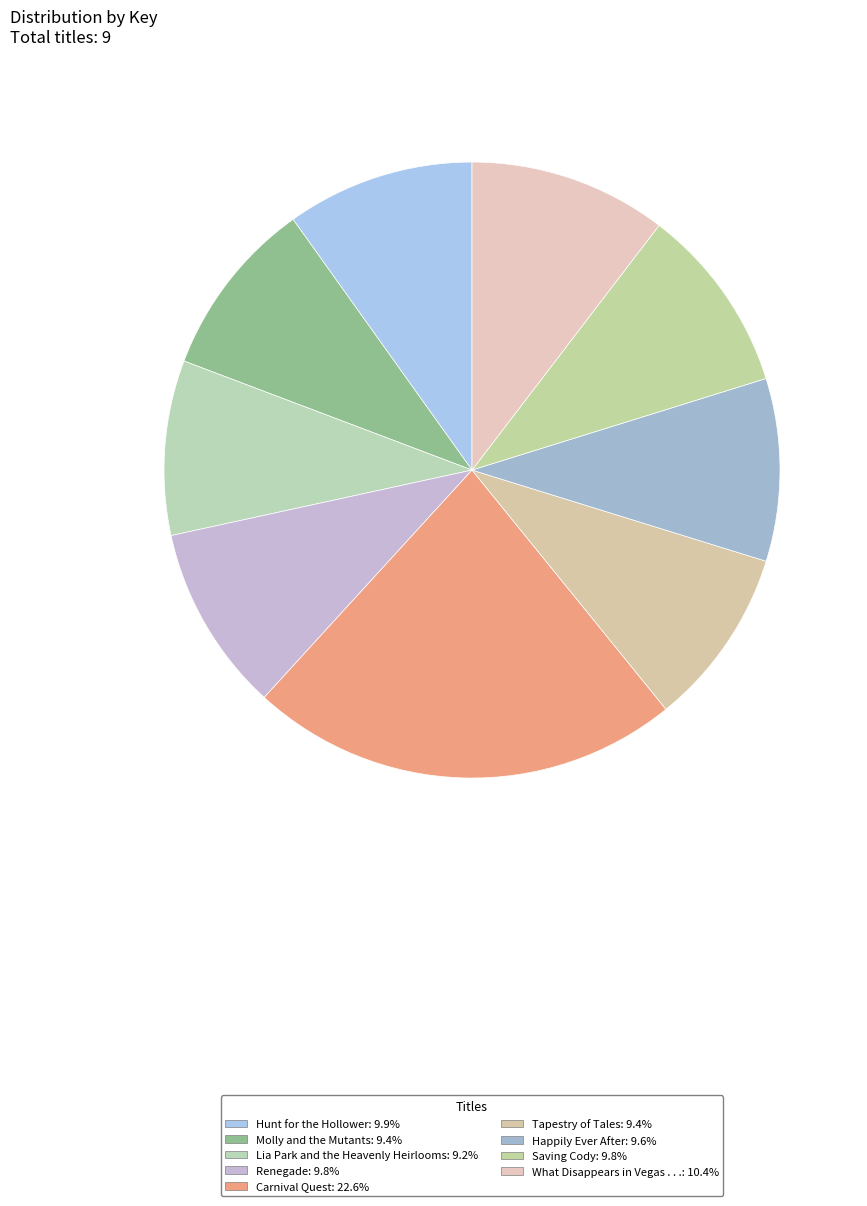

Which has a higher value, Happily Ever After or Saving Cody?

Saving Cody